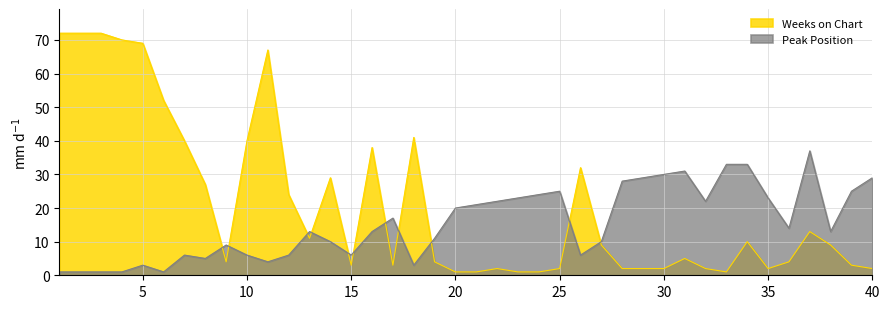

What is the minimum value for Peak Position?

1